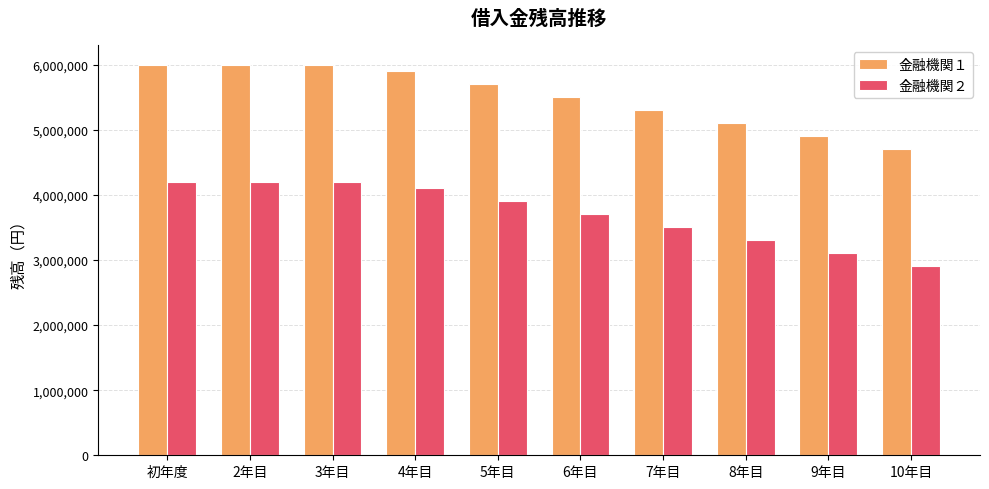

At 8年目, list the series in order from smallest to largest.

金融機関２, 金融機関１